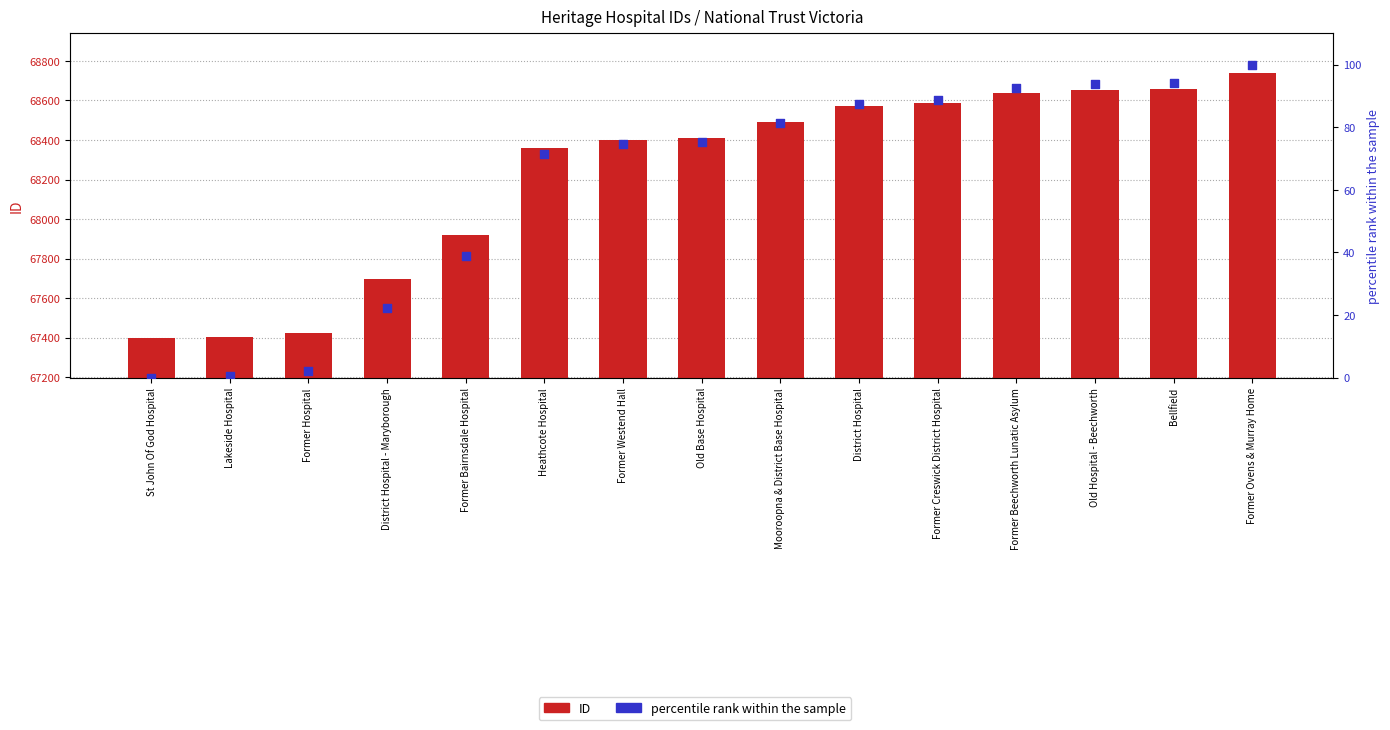

At which category is the sum across all series the highest?

Former Ovens & Murray Home